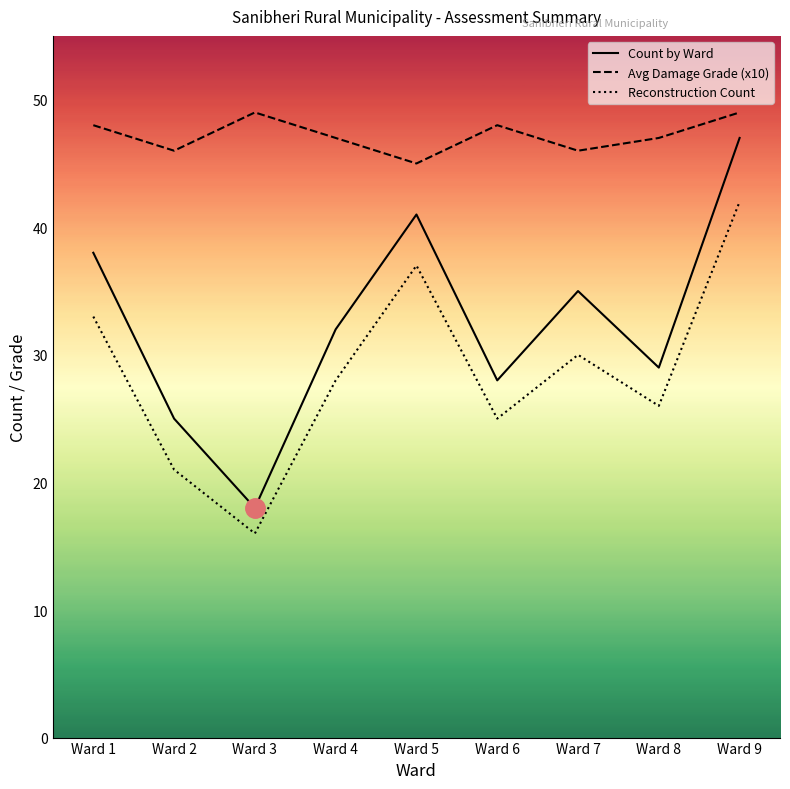

The Reconstruction Count series shows 23 at Ward 9. True or false?

False